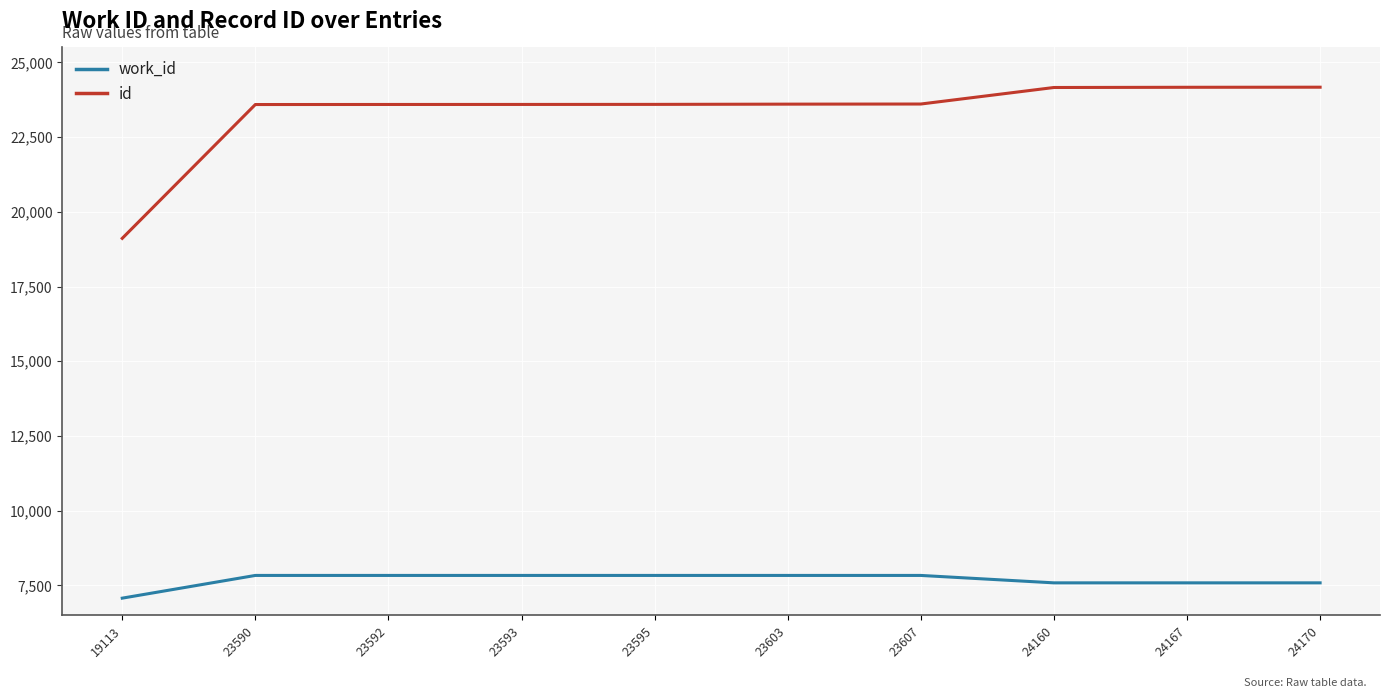

True or false: work_id has a value of 7587 at 24167.

True